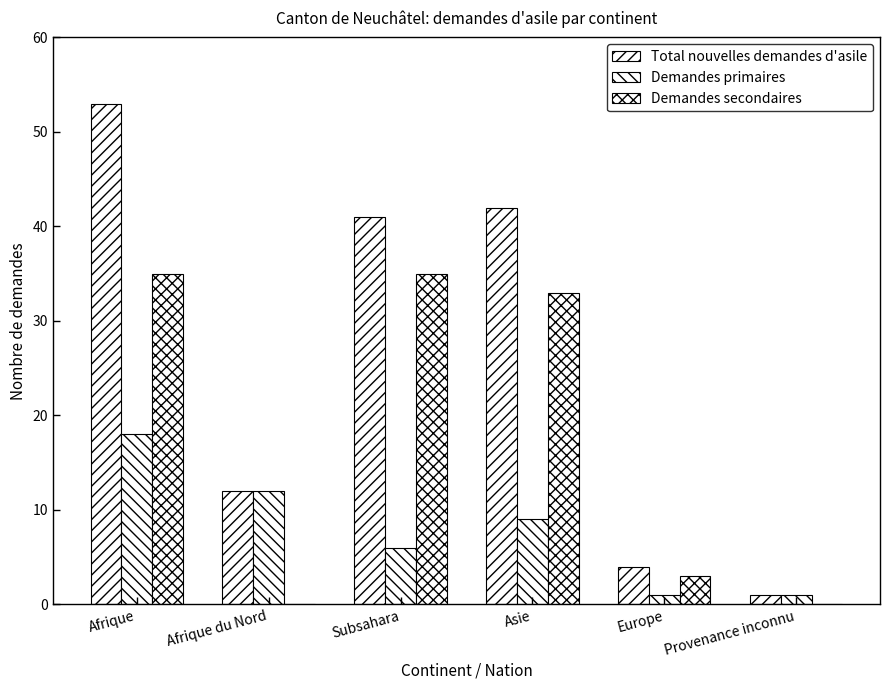

Where is Demandes secondaires nearest to the value 17?

Europe